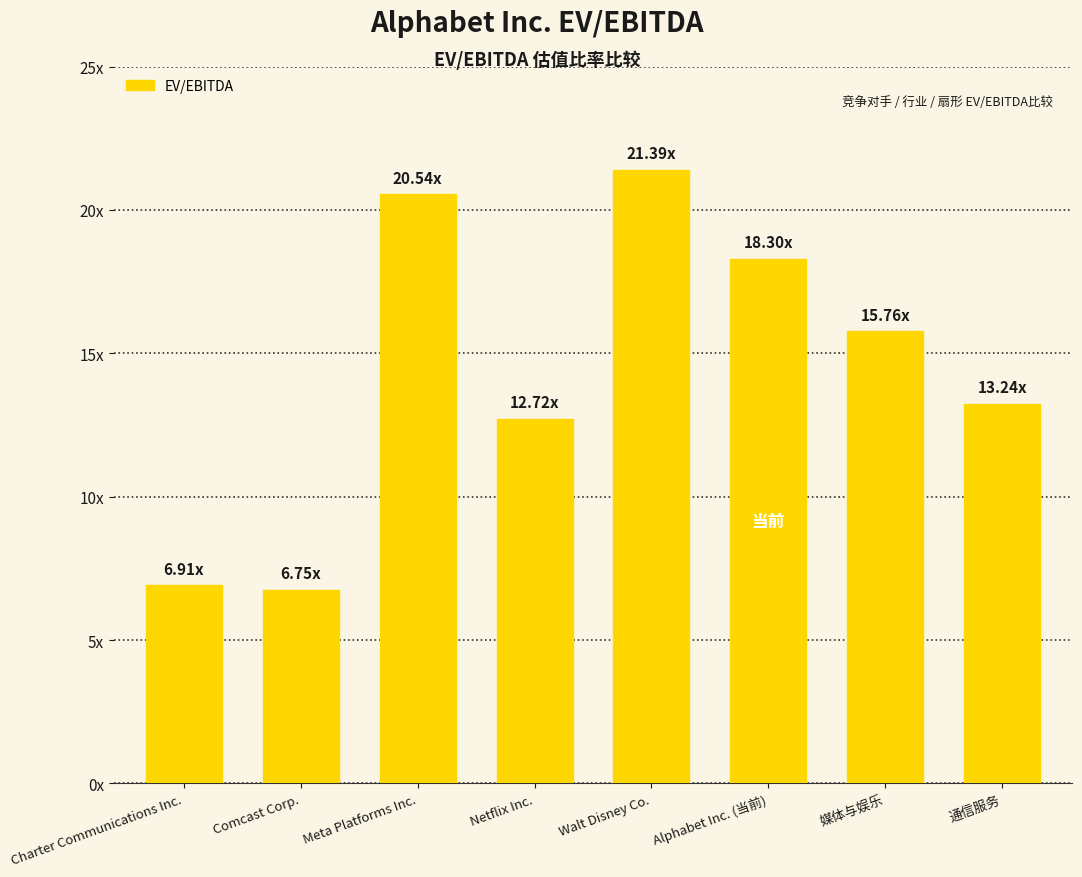

Does the chart contain any negative values?

No